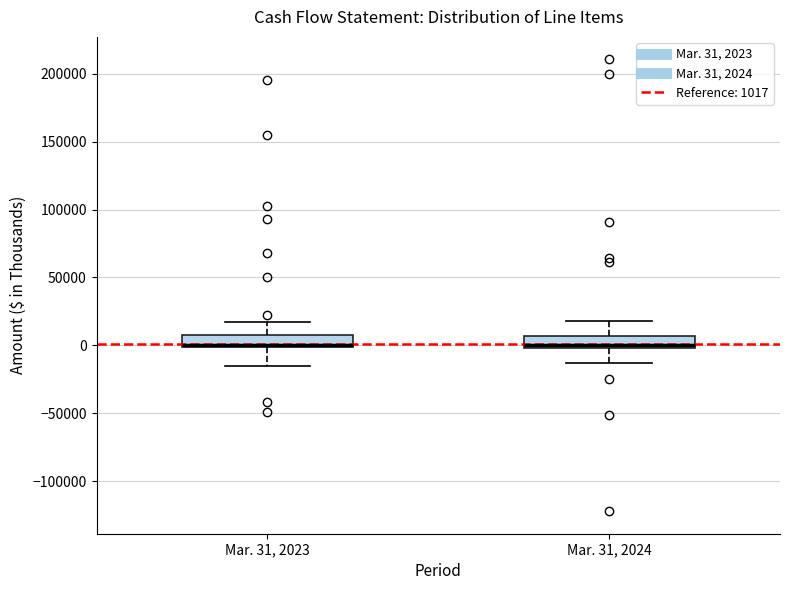

Reading left to right, transcribe this box plot: for each box, give where its median line is, the range the box spans, and where its two whiskers end, as read against the y-axis. The values are not printed on the chart, so give them approximately, as read against the axis.

Mar. 31, 2023: median 0 (just above the box's lower edge), box 0 to 10000, whiskers -15000 to 20000
Mar. 31, 2024: median 0 (just above the box's lower edge), box 0 to 5000, whiskers -15000 to 20000